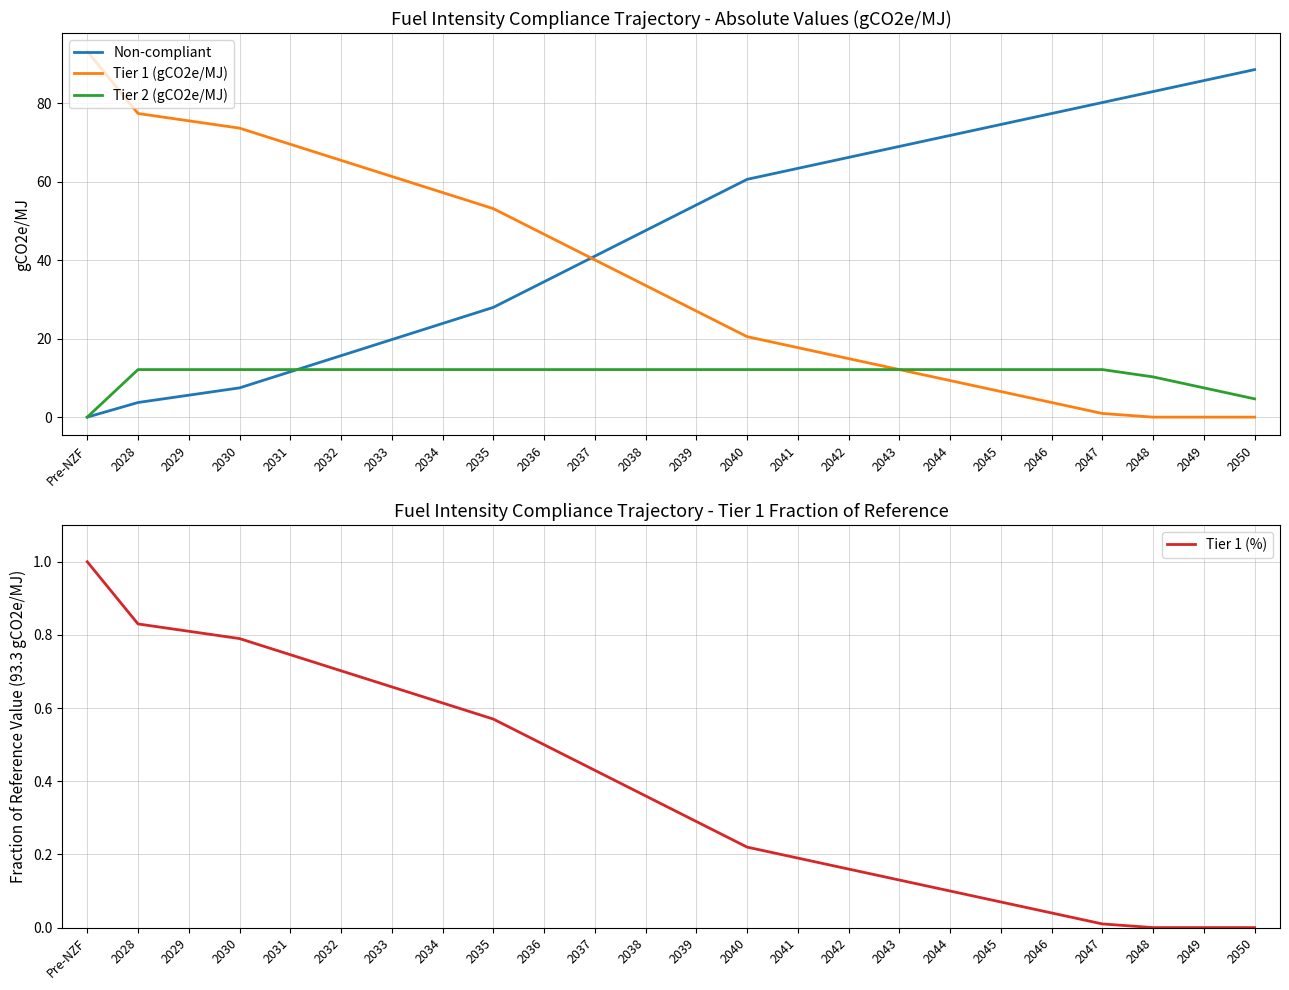

Rank the series by their maximum value, from lowest to highest.

Tier 1 (%), Tier 2 (gCO2e/MJ), Non-compliant, Tier 1 (gCO2e/MJ)